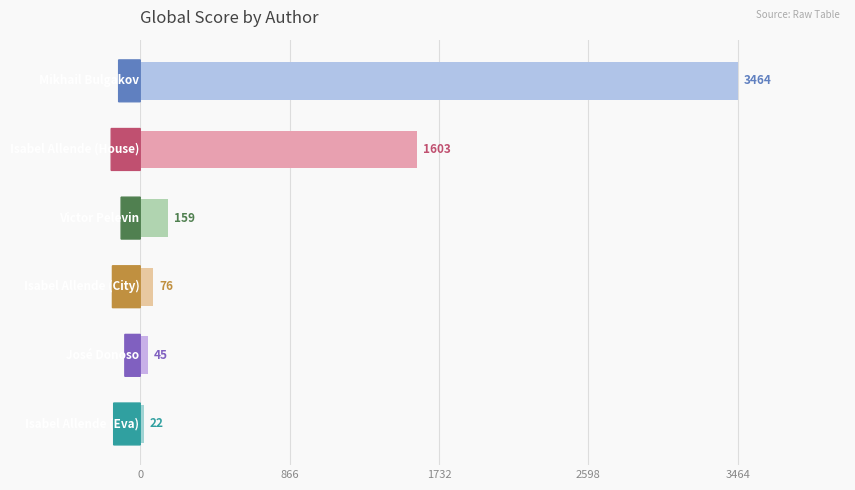

Does the chart contain stacked bars?

No